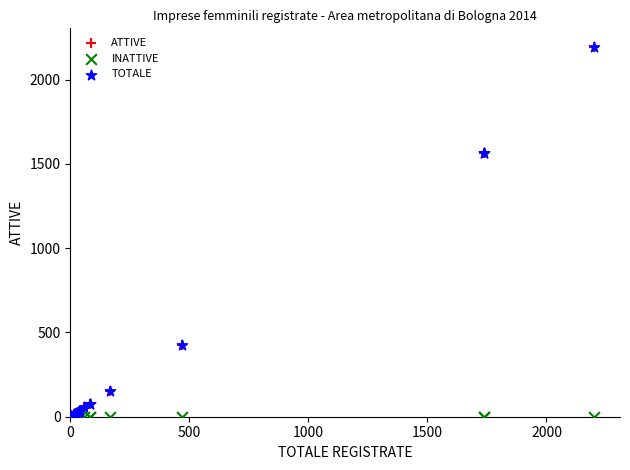

What are all the series names shown in the legend?

ATTIVE, INATTIVE, TOTALE